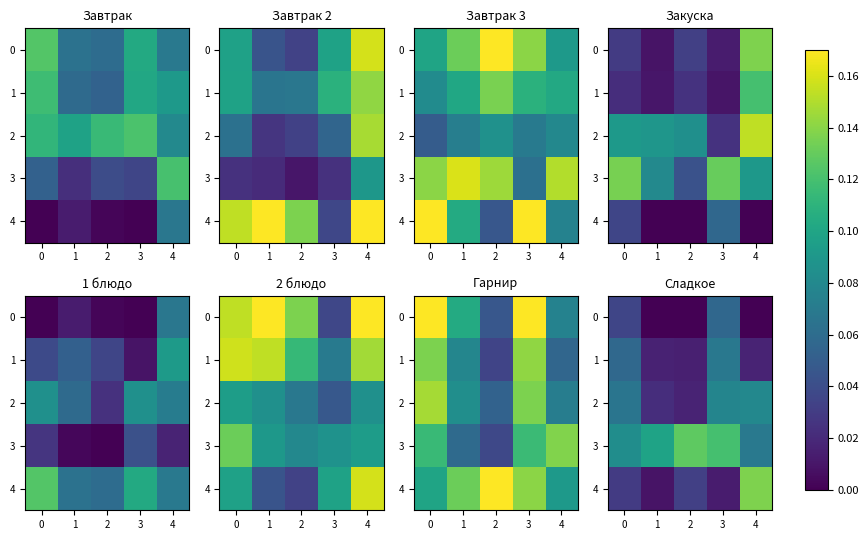

What is the difference between the highest and lowest values at 2?

0.1